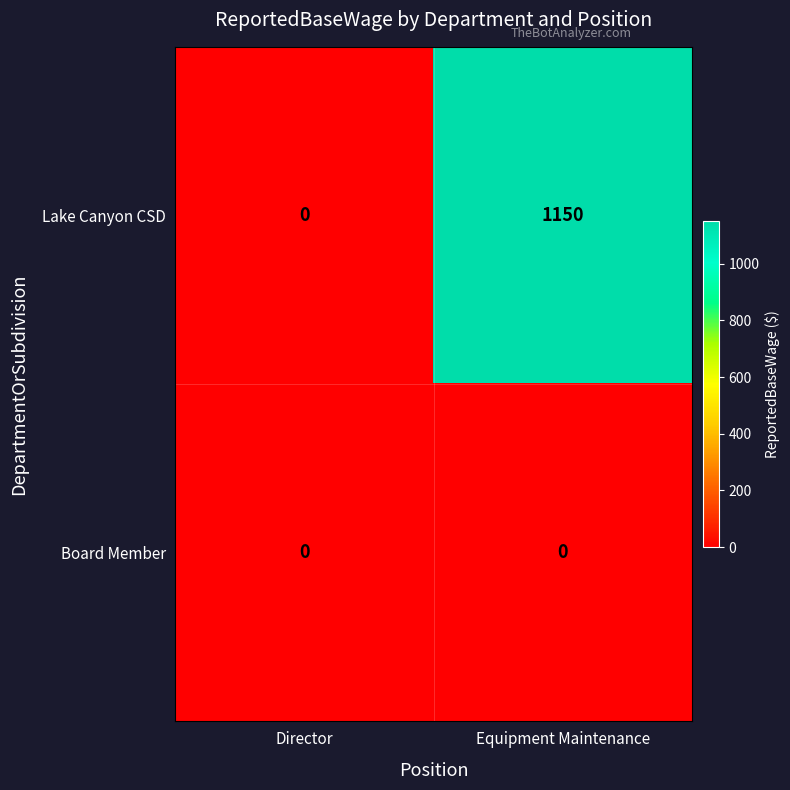

What is the difference between the Lake Canyon CSD values at Equipment Maintenance and Director?

1150